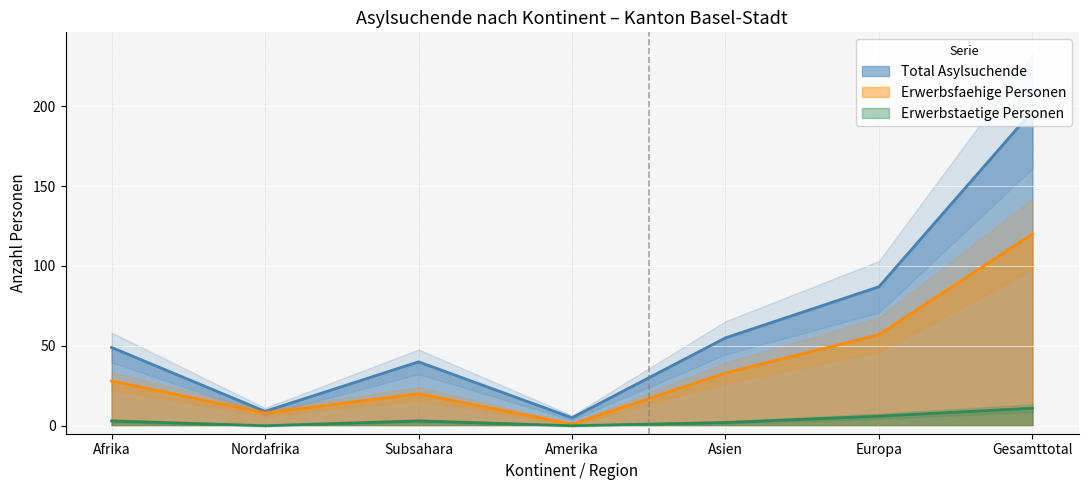

In Total Asylsuchende, how many points are lower than both neighbors (excluding endpoints)?

2